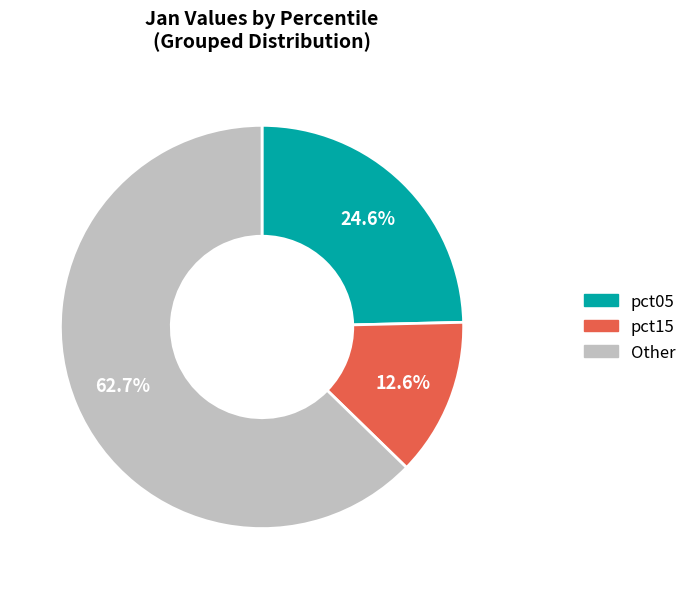

Is the sum of Other and pct15 greater than half?

Yes